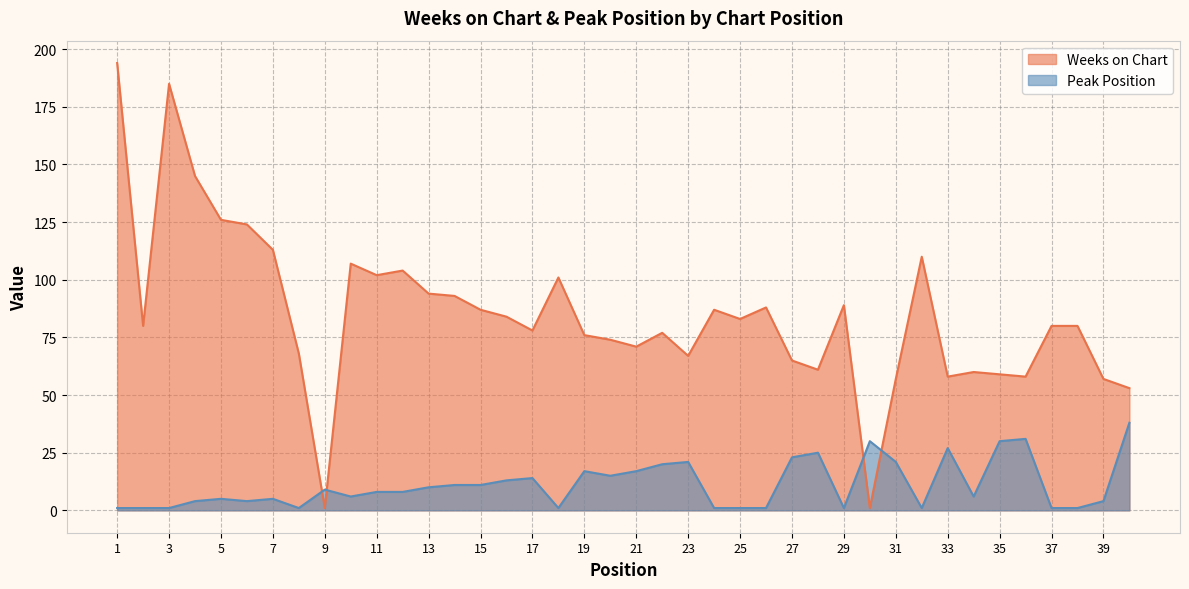

What value does the Weeks on Chart series have at 20?

74